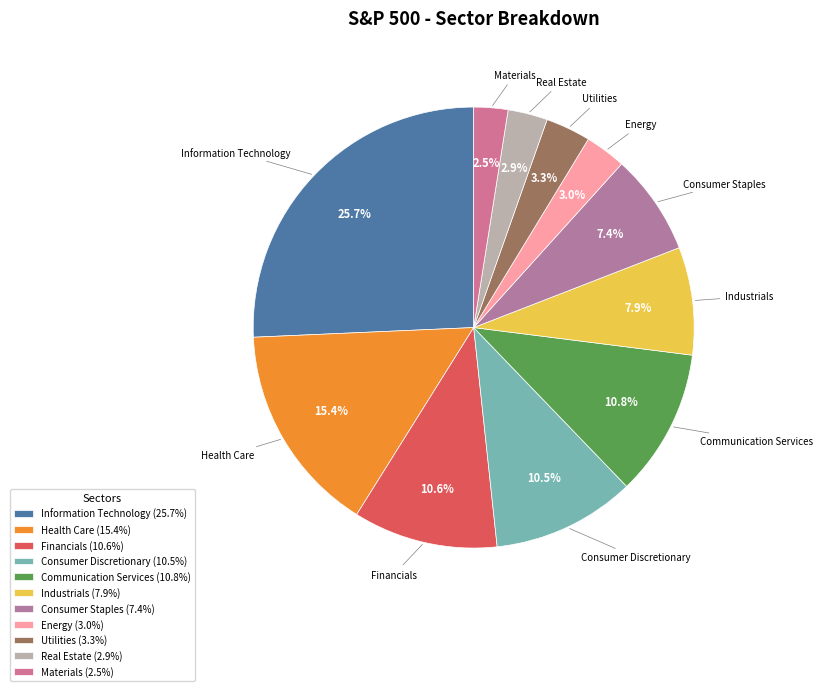

Is it true that Financials is 11% of the pie?

True